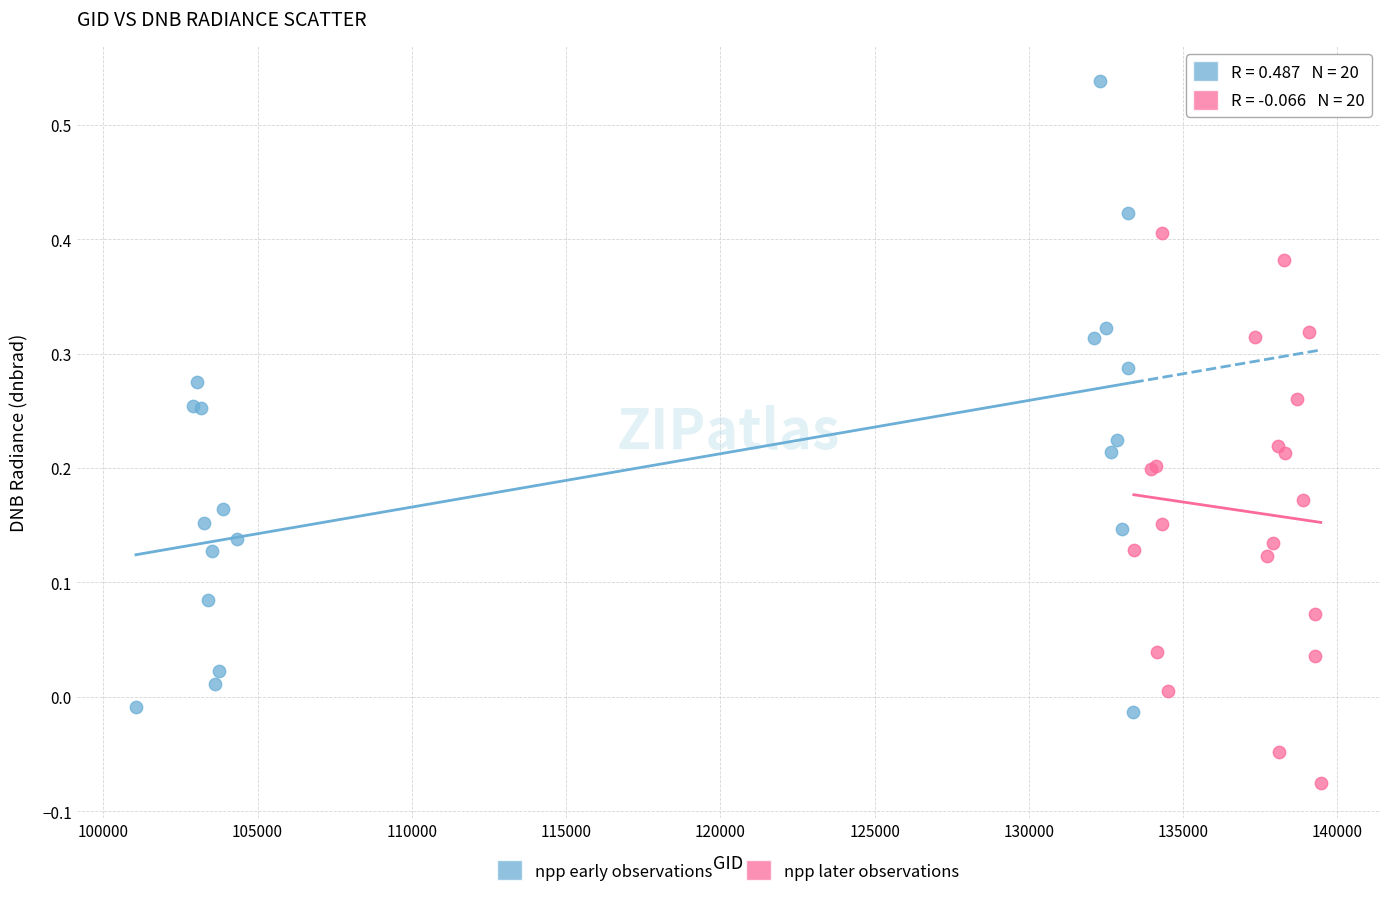

What are all the series names shown in the legend?

npp early observations, npp later observations